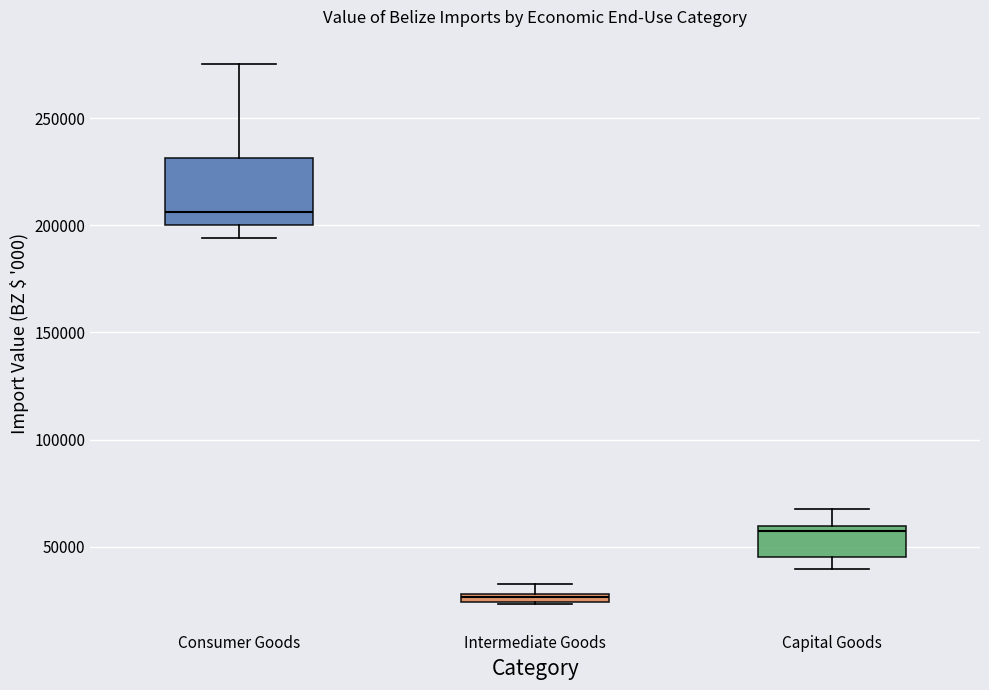

Where does the median line of the box for Consumer Goods sit on the y-axis? The values are not printed on the chart, so give them approximately, as read against the axis.

205000